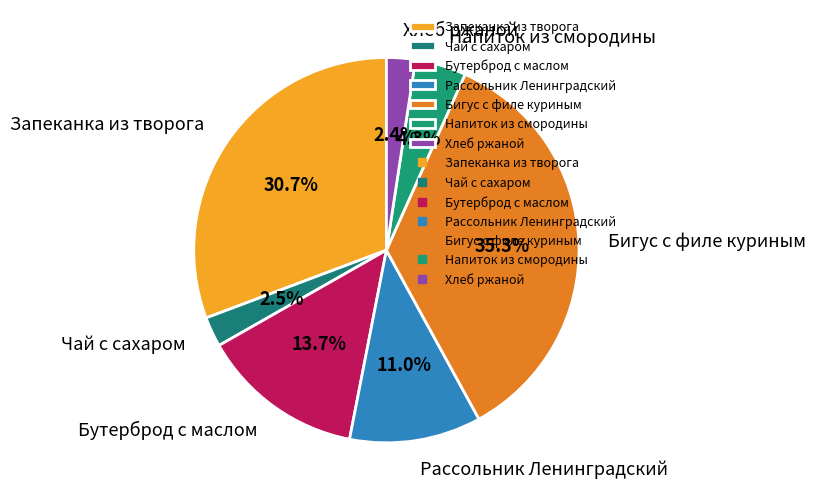

Which has a higher value, Чай с сахаром or Бутерброд с маслом?

Бутерброд с маслом